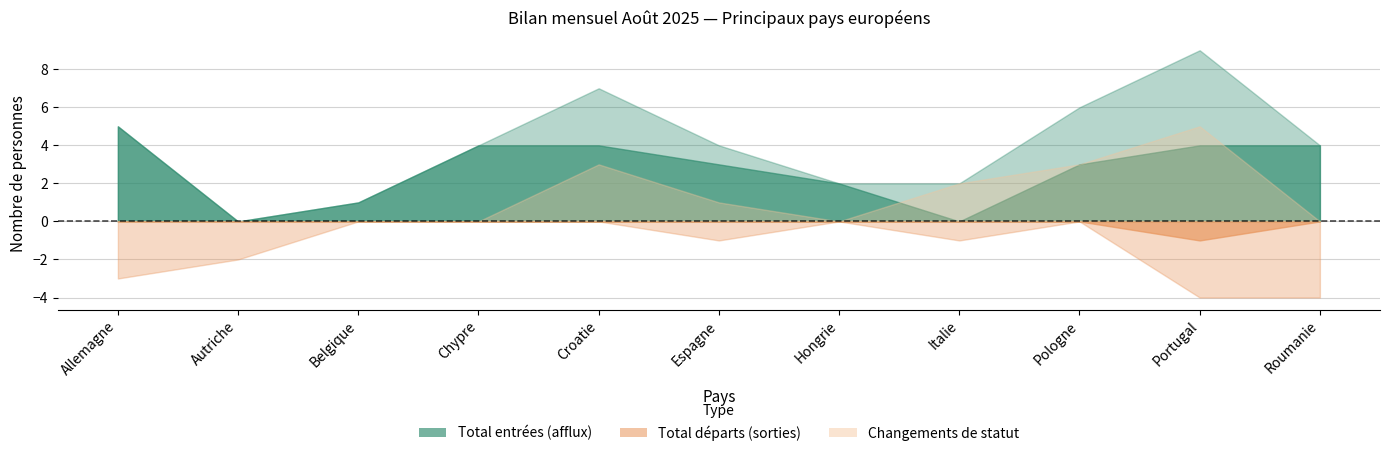

What is the label of the 2nd point from the left?

Autriche